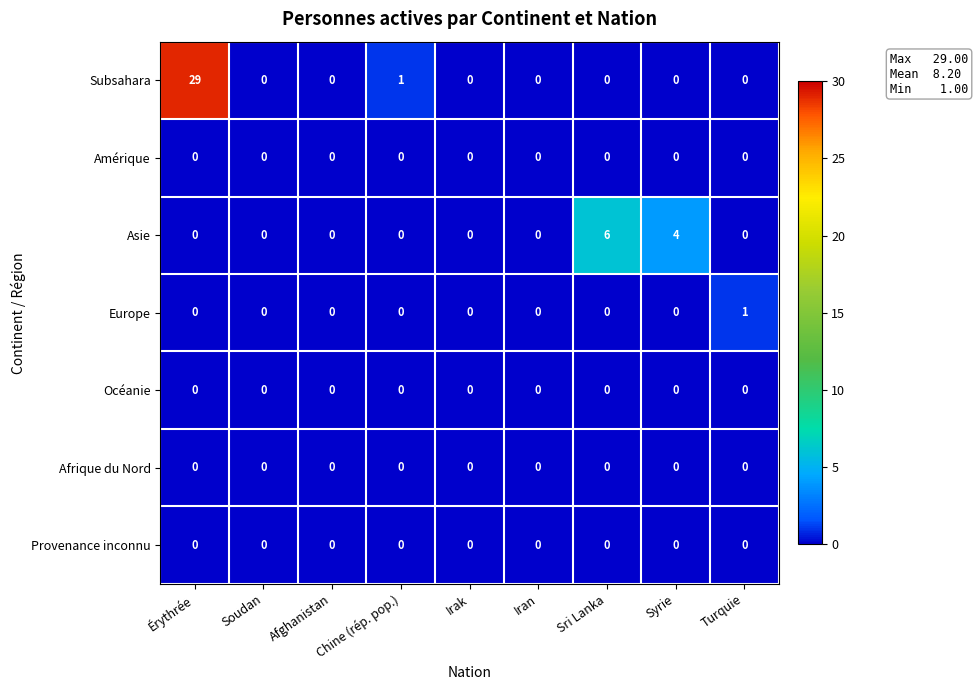

At how many categories does at least one series exceed 3?

3